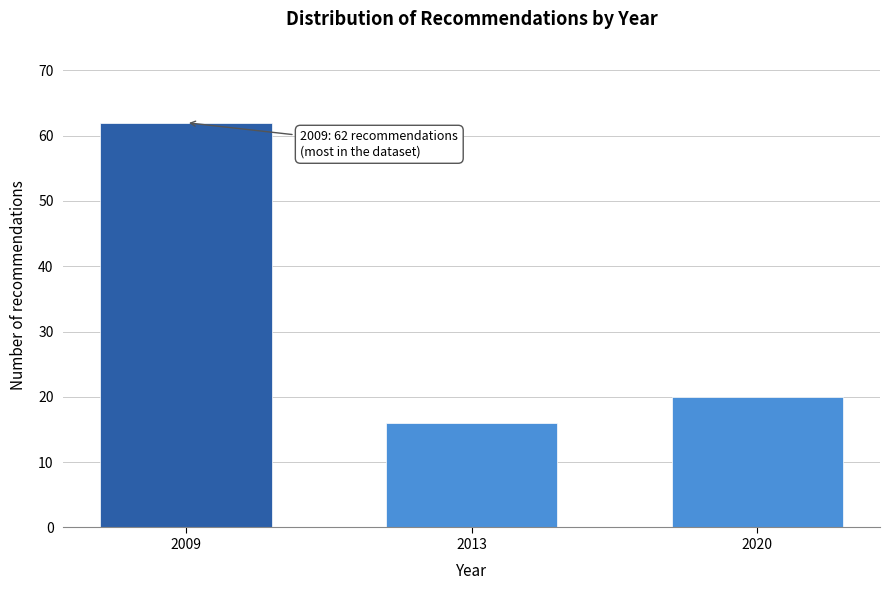

Reading right to left, extract all data points from this chart.

2020=20	2013=16	2009=62